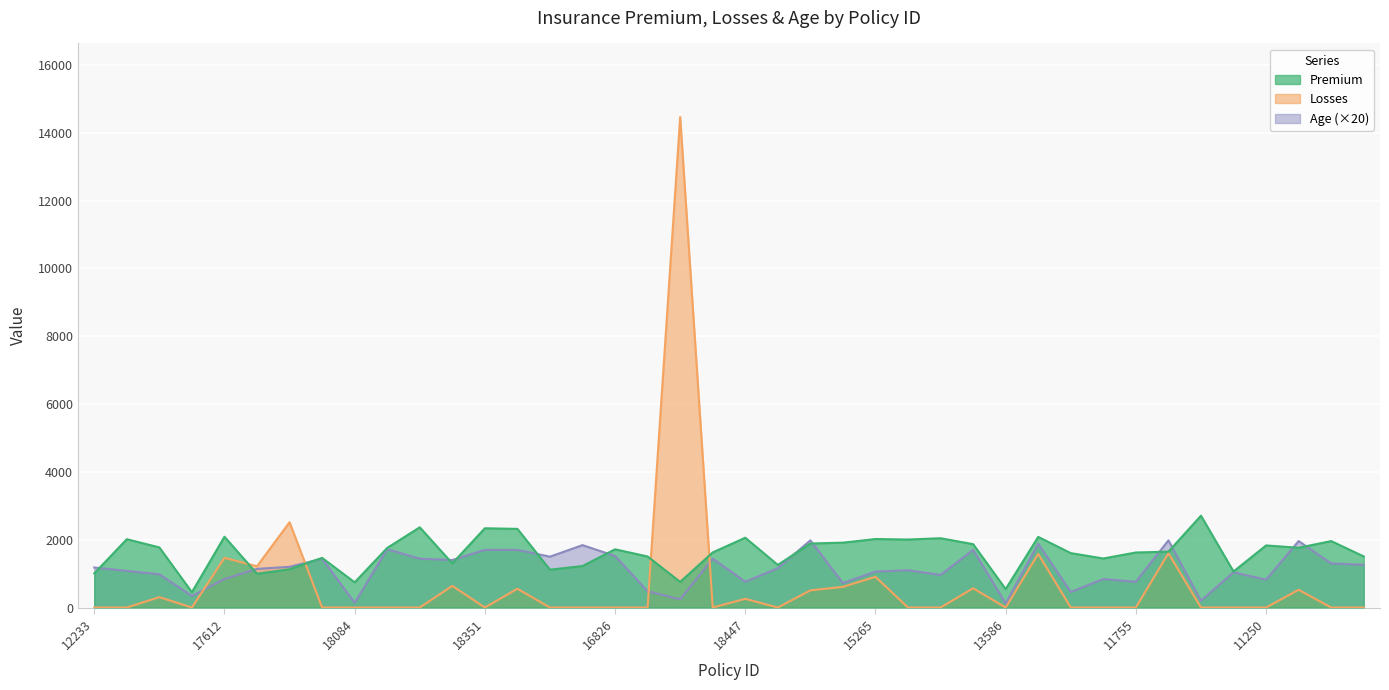

How many interior local valleys does the Losses series have?

6